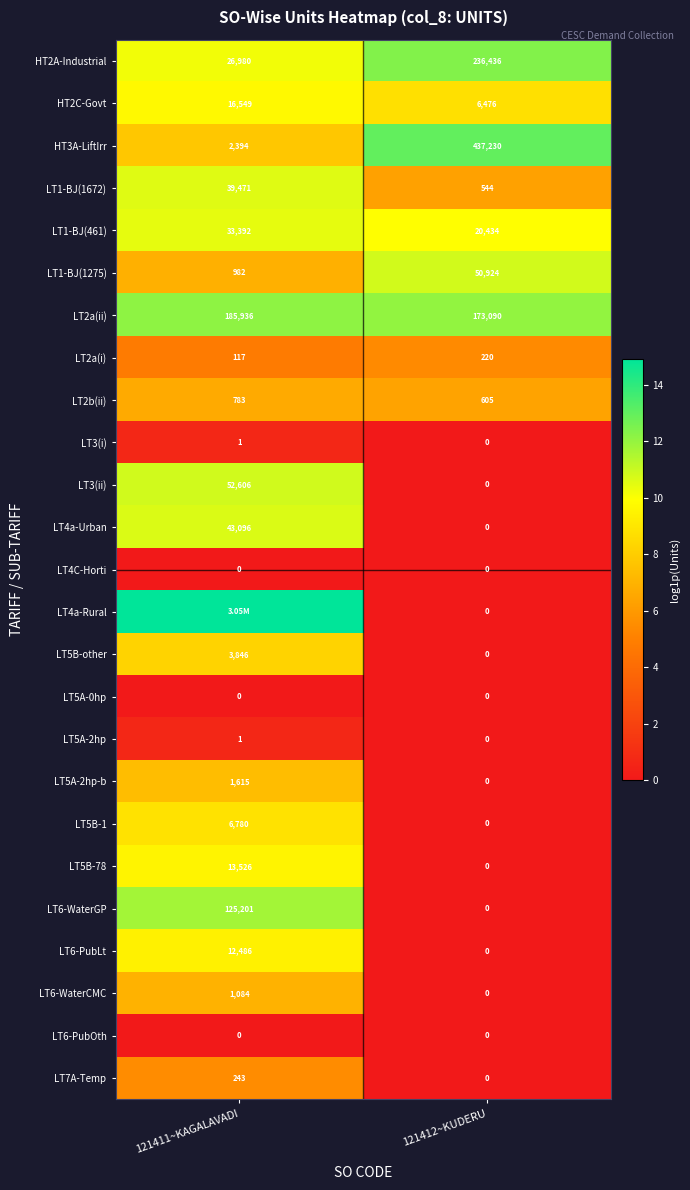

Is the value of LT6-PubLt at 121412~KUDERU greater than the value of LT5B-other at 121411~KAGALAVADI?

No